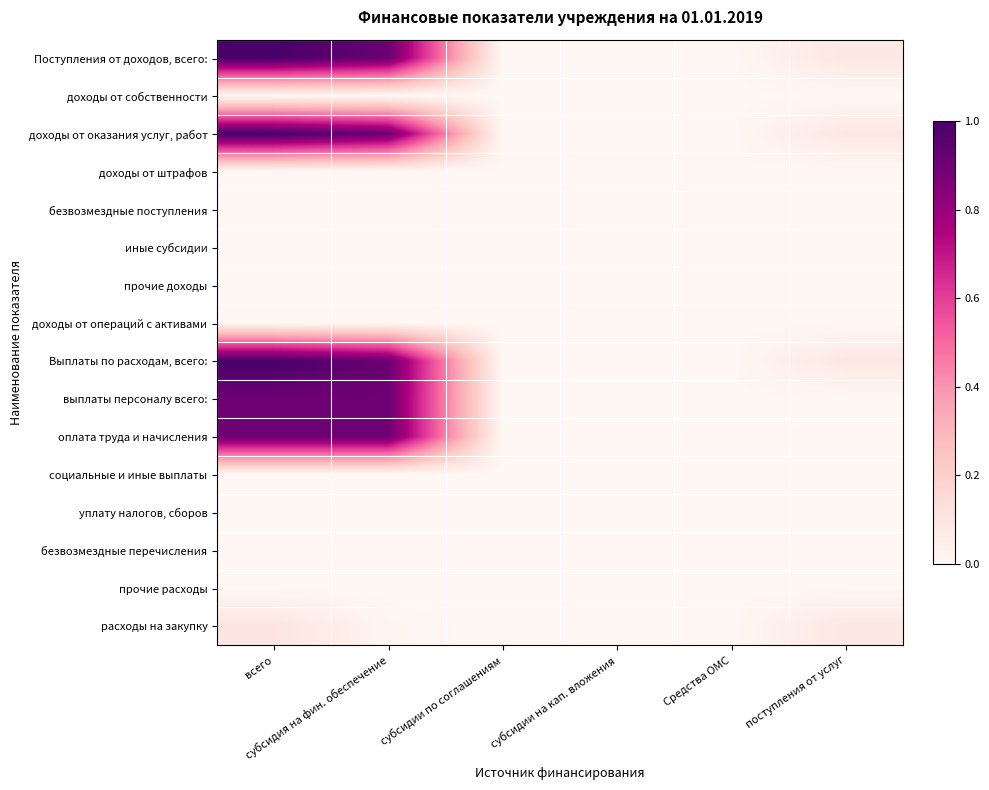

At субсидии на кап. вложения, list the series in order from smallest to largest.

Поступления от доходов, всего:, доходы от собственности, доходы от оказания услуг, работ, доходы от штрафов, безвозмездные поступления, иные субсидии, прочие доходы, доходы от операций с активами, Выплаты по расходам, всего:, выплаты персоналу всего:, оплата труда и начисления, социальные и иные выплаты, уплату налогов, сборов, безвозмездные перечисления, прочие расходы, расходы на закупку